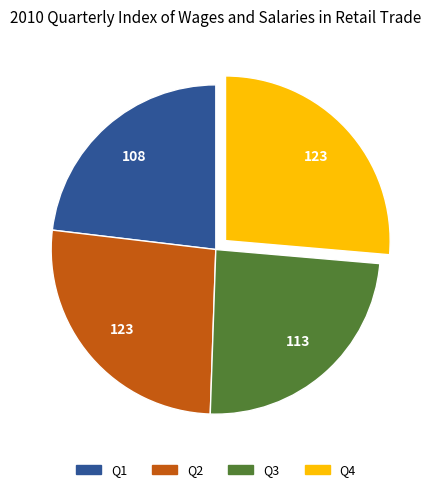

Is the sum of Q2 and Q4 greater than half?

Yes